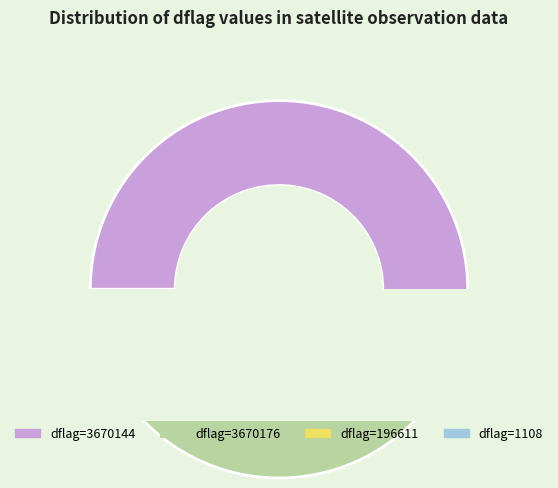

What is the largest slice in the pie chart?

dflag=3670176